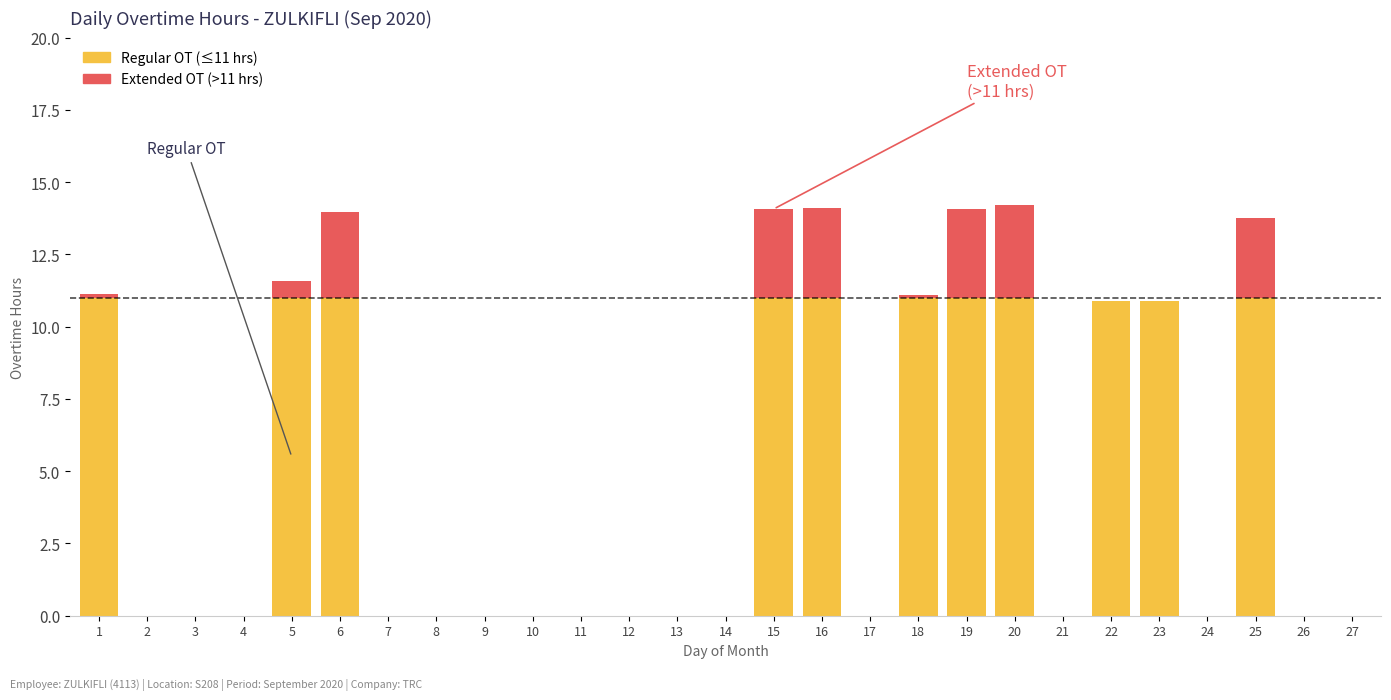

Does the chart contain stacked bars?

Yes